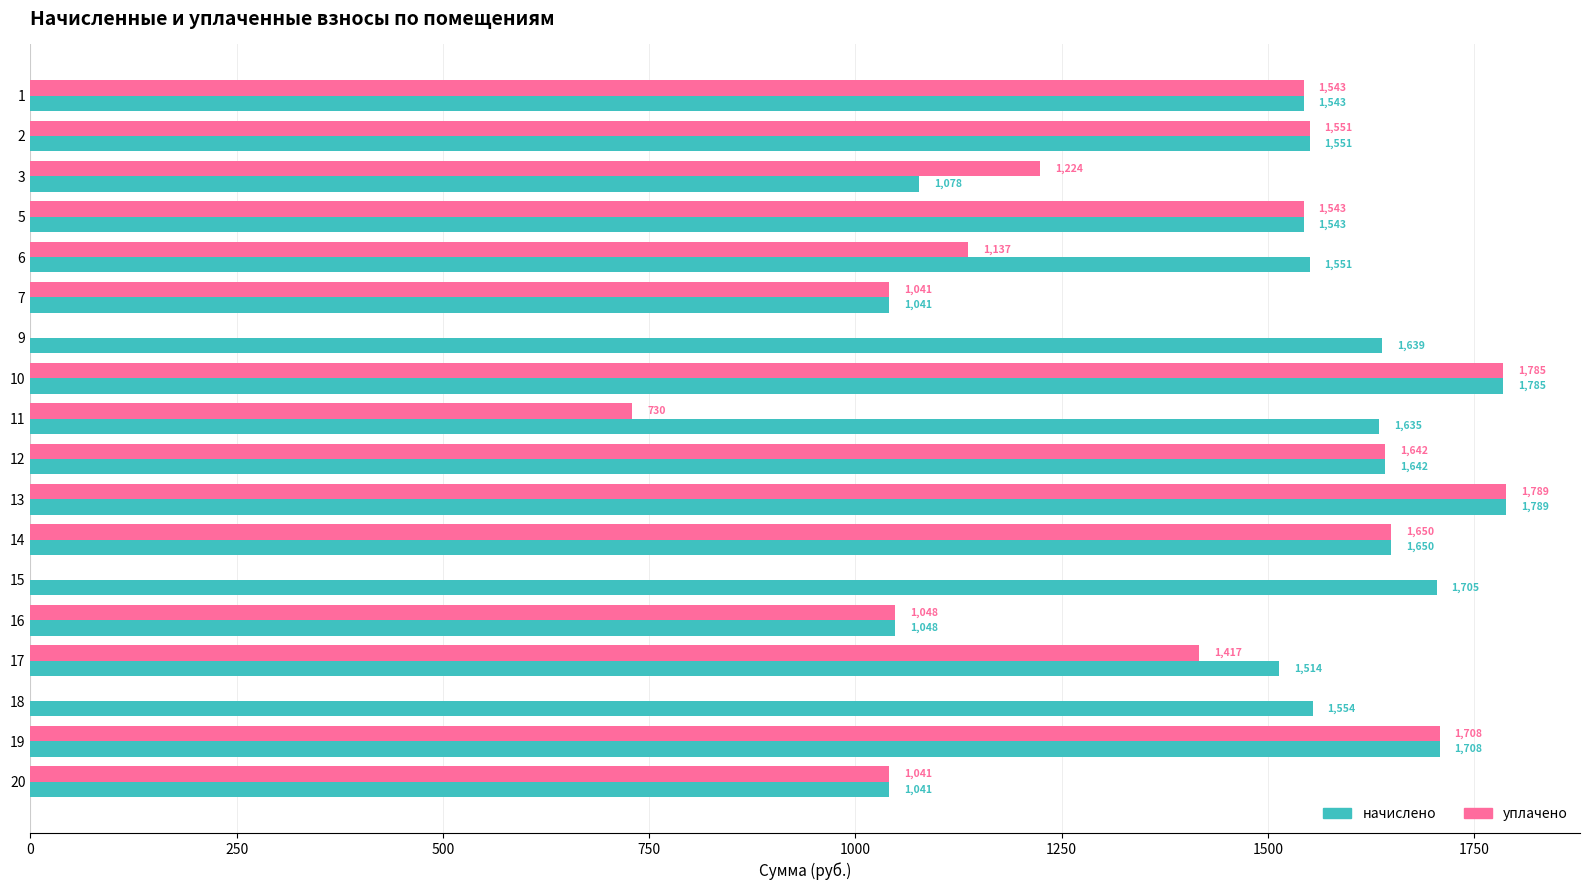

The уплачено series shows 729.9 at 11. True or false?

True